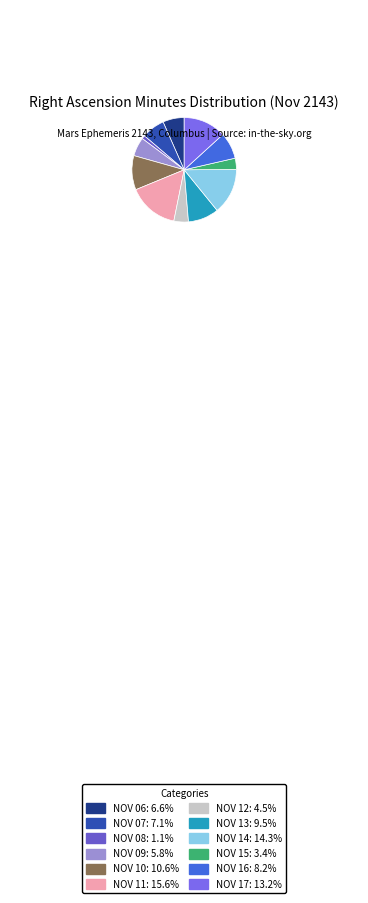

Rank the categories by value from lowest to highest.

Nov 08, Nov 15, Nov 12, Nov 09, Nov 06, Nov 07, Nov 16, Nov 13, Nov 10, Nov 17, Nov 14, Nov 11